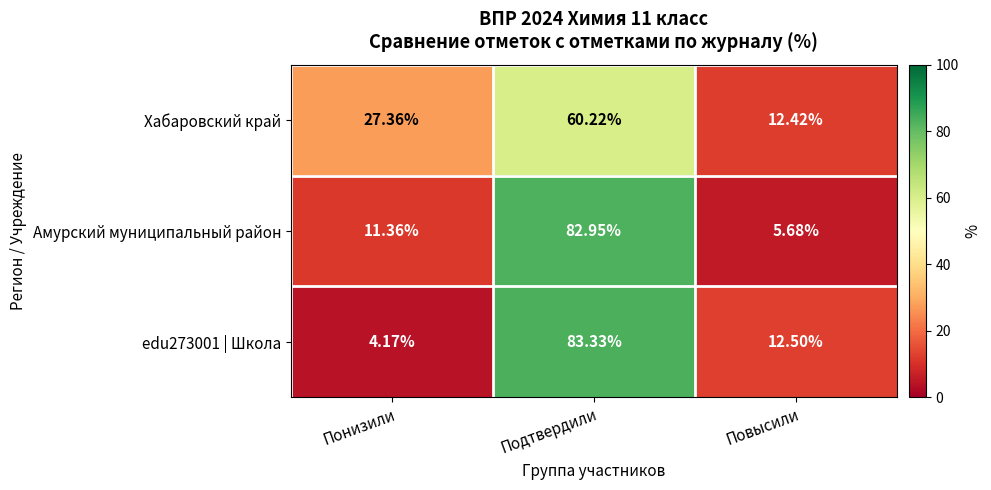

How many categories are shown in the chart?

3